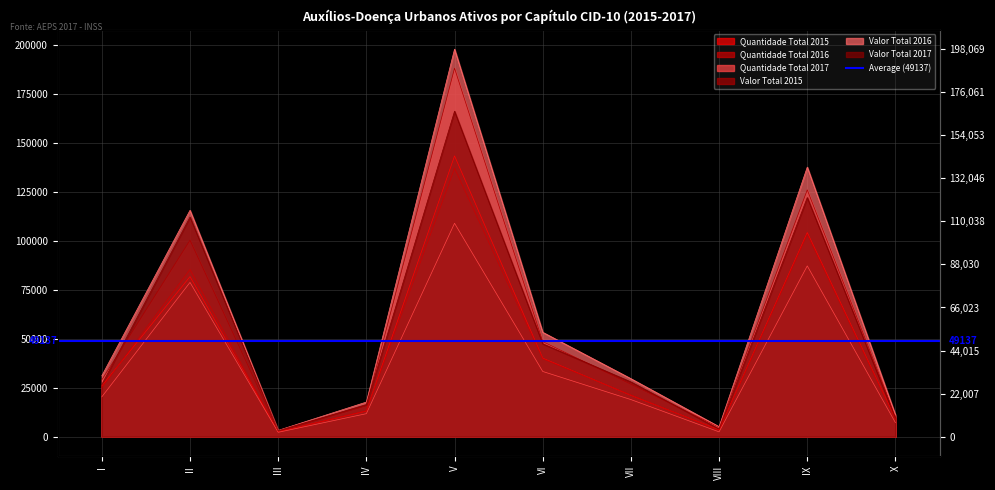

True or false: Quantidade Total 2016 has a value of 8834 at X.

True